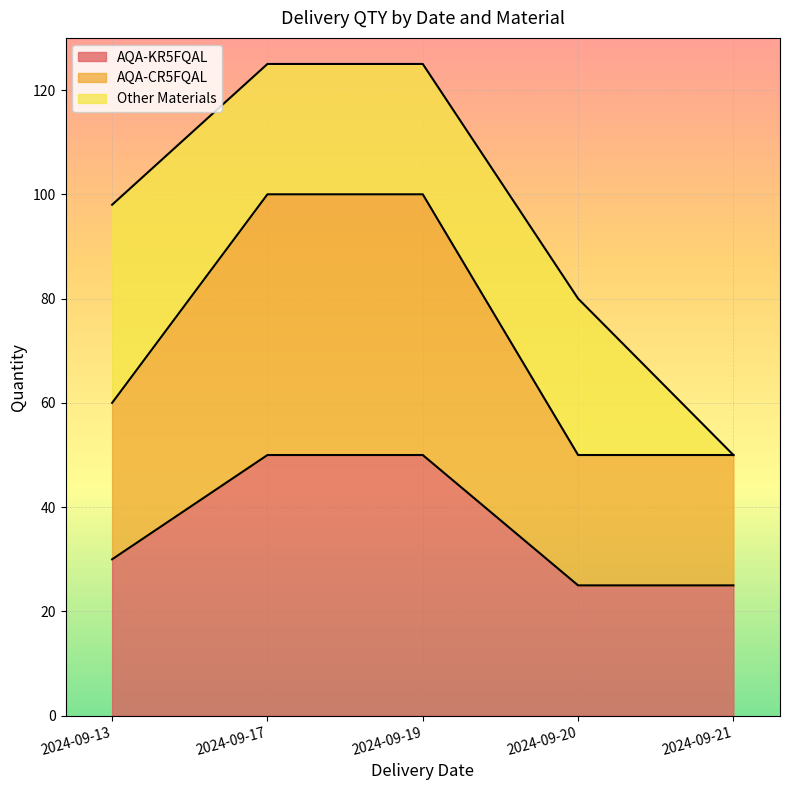

True or false: AQA-KR5FQAL and AQA-CR5FQAL intersect in this chart.

False